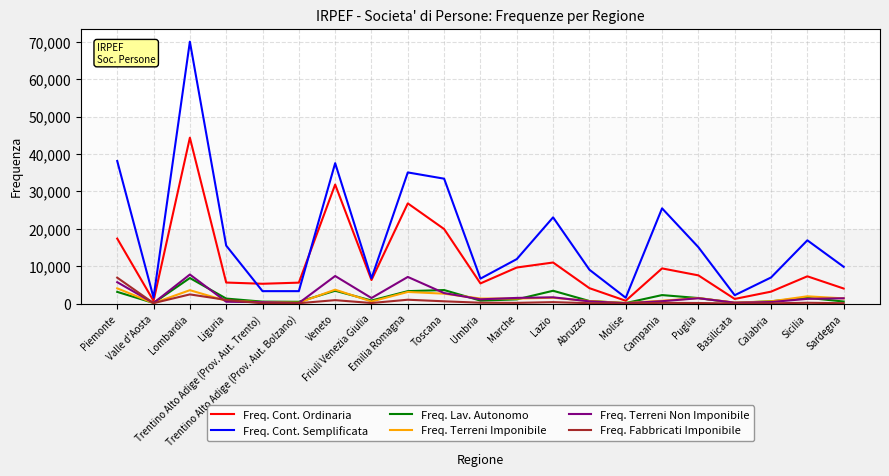

Which series has the largest total across all categories?

Freq. Cont. Semplificata